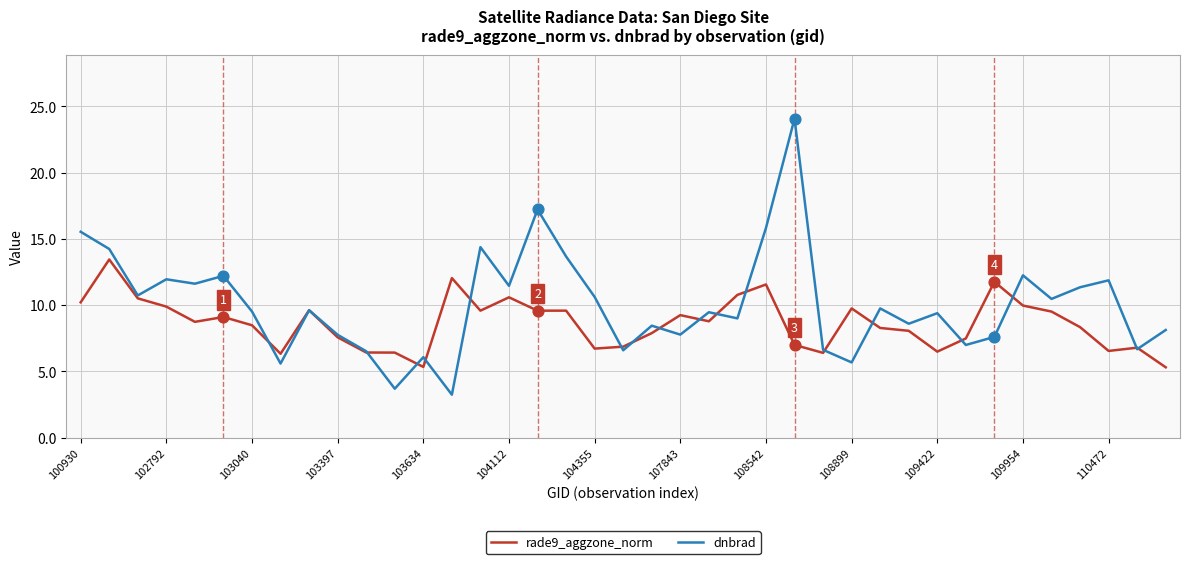

Which series has the largest total across all categories?

dnbrad